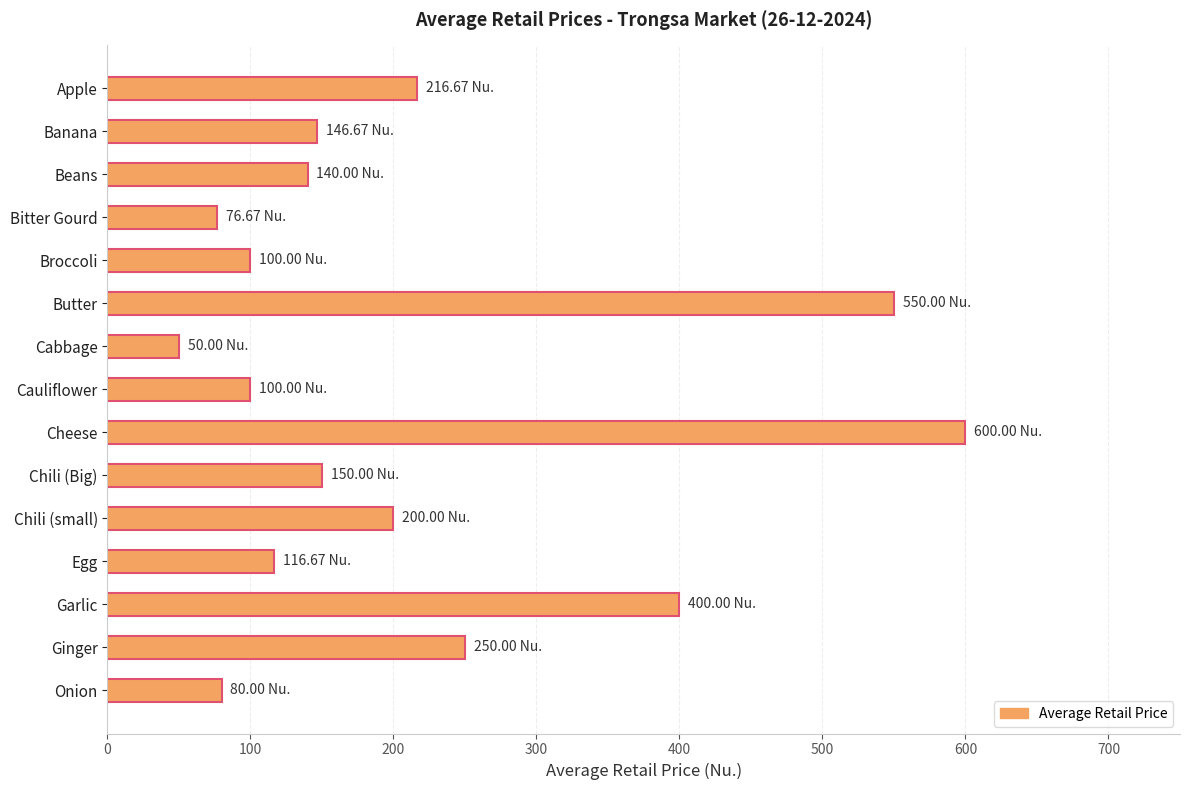

At which category does the chart reach its peak across all series?

Cheese